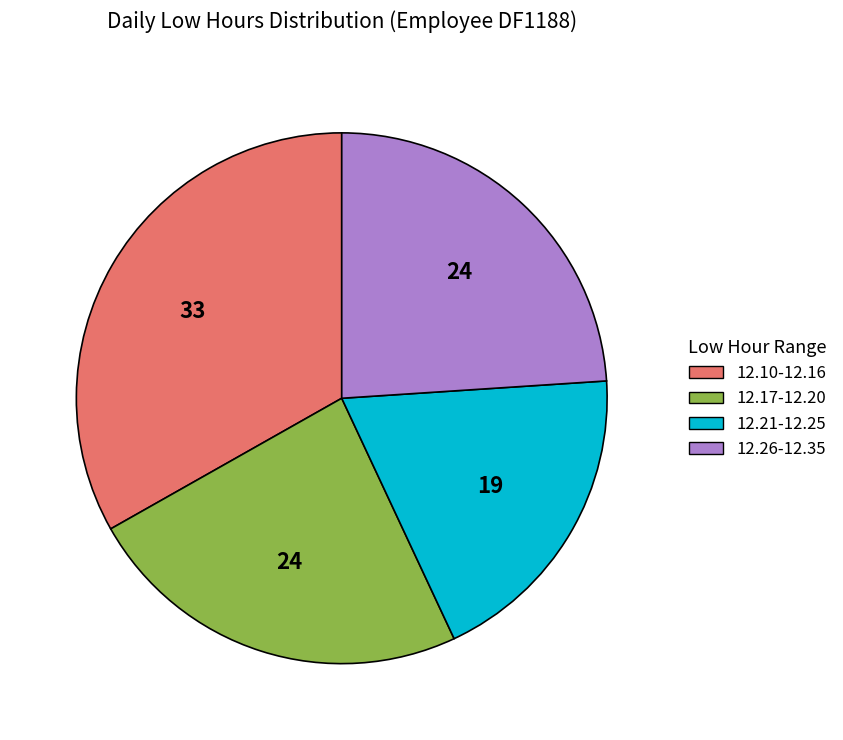

Between 12.26-12.35 and 12.10-12.16, which is larger?

12.10-12.16